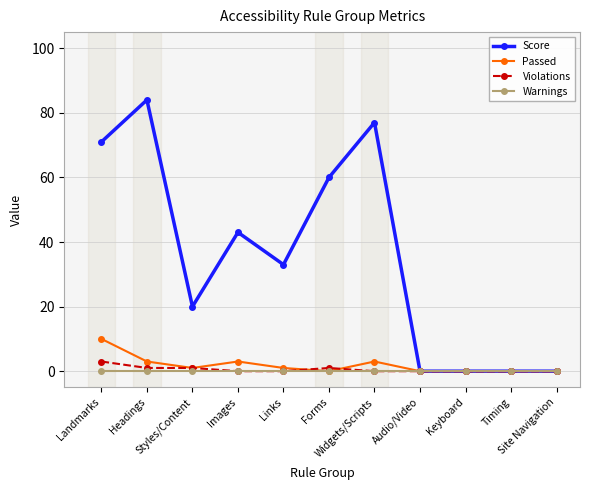

What are all the series names shown in the legend?

Score, Passed, Violations, Warnings